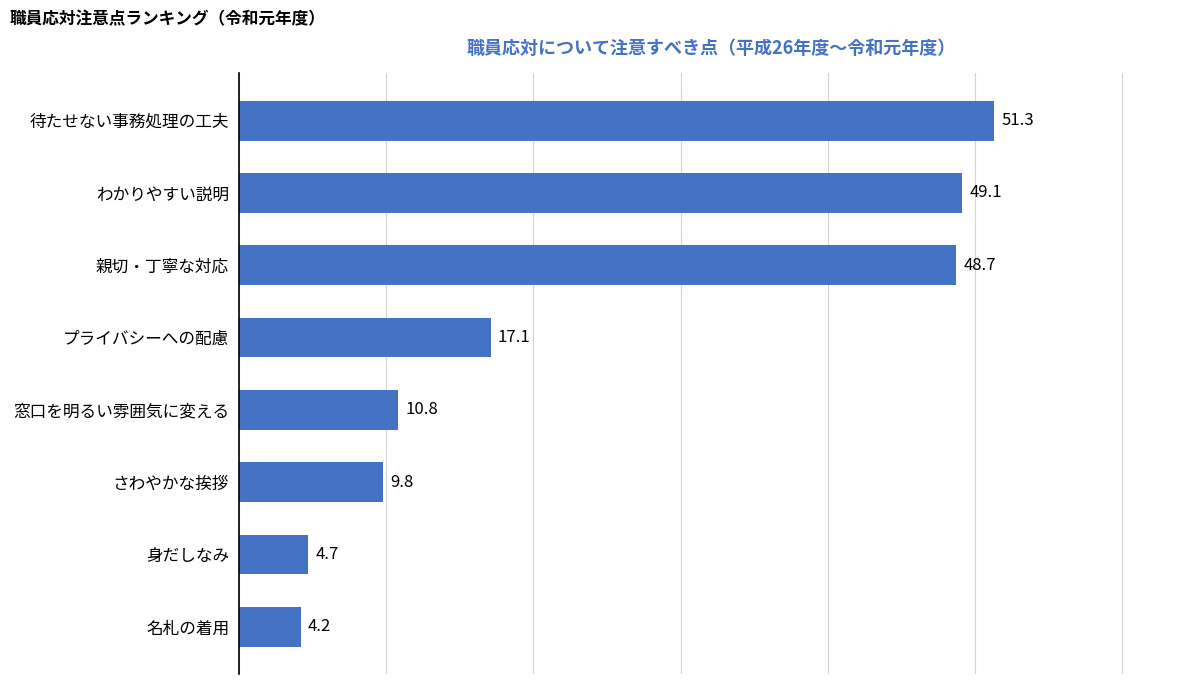

Count the number of data series in this chart.

1